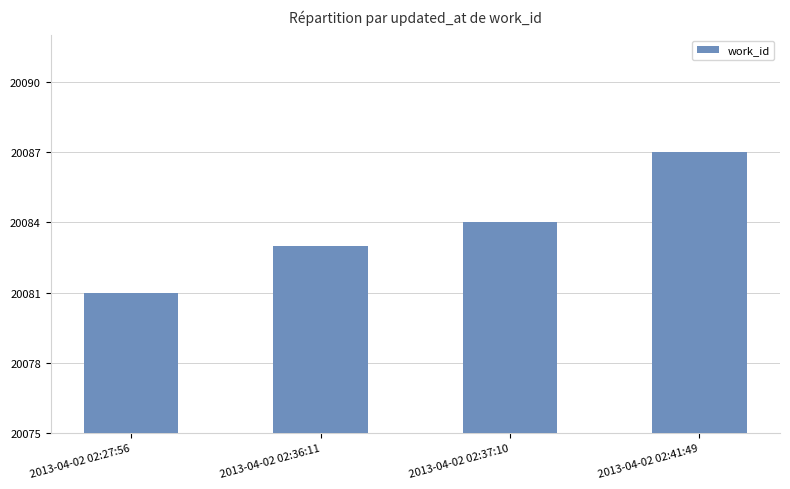

List the labels in order of value, smallest first.

2013-04-02 02:27:56, 2013-04-02 02:36:11, 2013-04-02 02:37:10, 2013-04-02 02:41:49